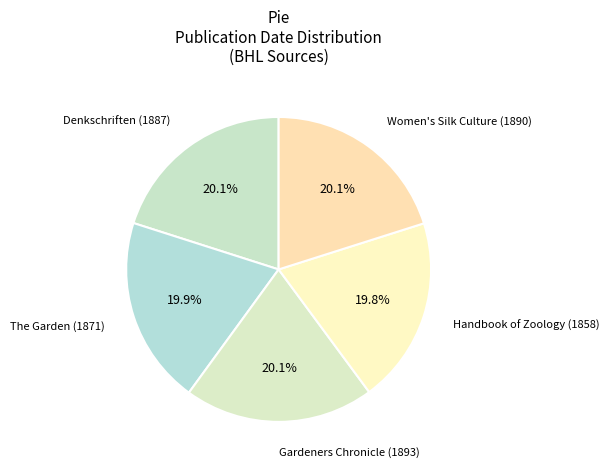

Is it true that Gardeners Chronicle (1893) is 20% of the pie?

True